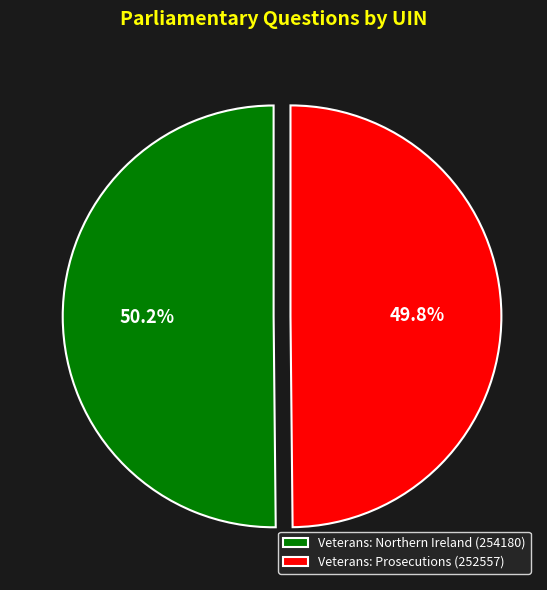

What is the total percentage of Veterans: Northern Ireland (254180) and Veterans: Prosecutions (252557)?

100.0%